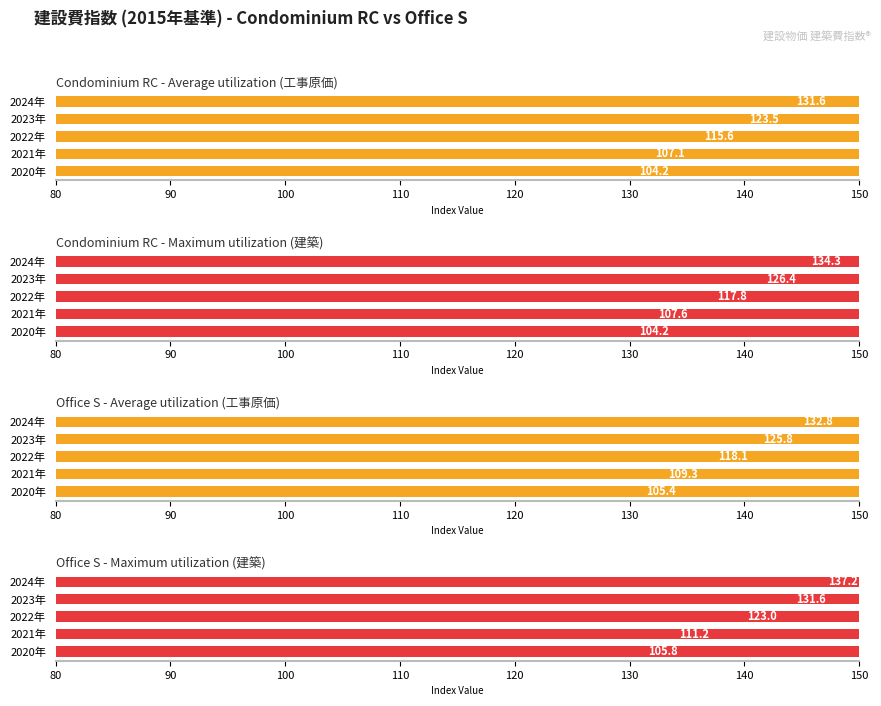

What is the highest value of the Condominium RC - Average utilization (工事原価) series?

131.6